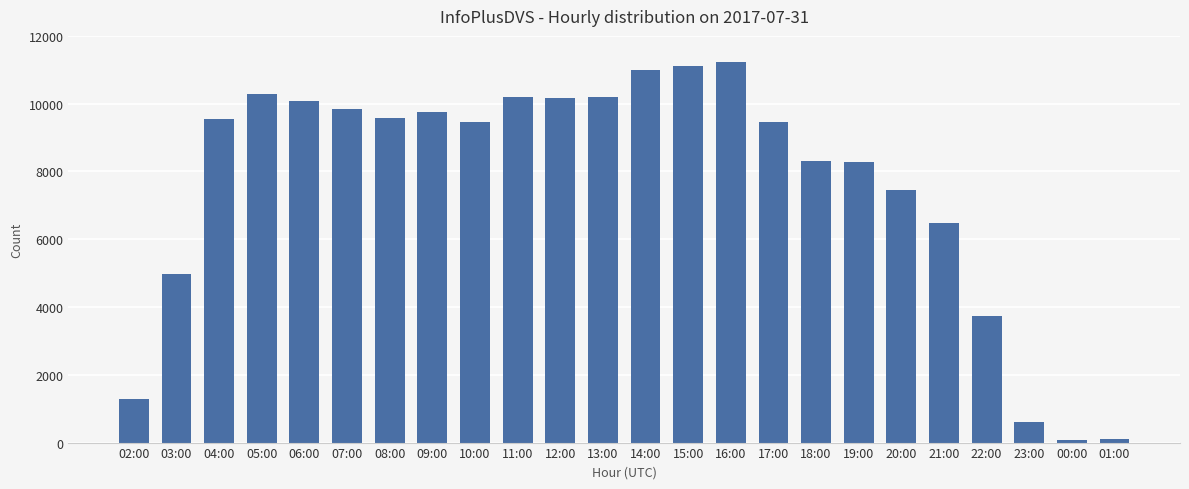

Which has a higher value, 13:00 or 04:00?

13:00